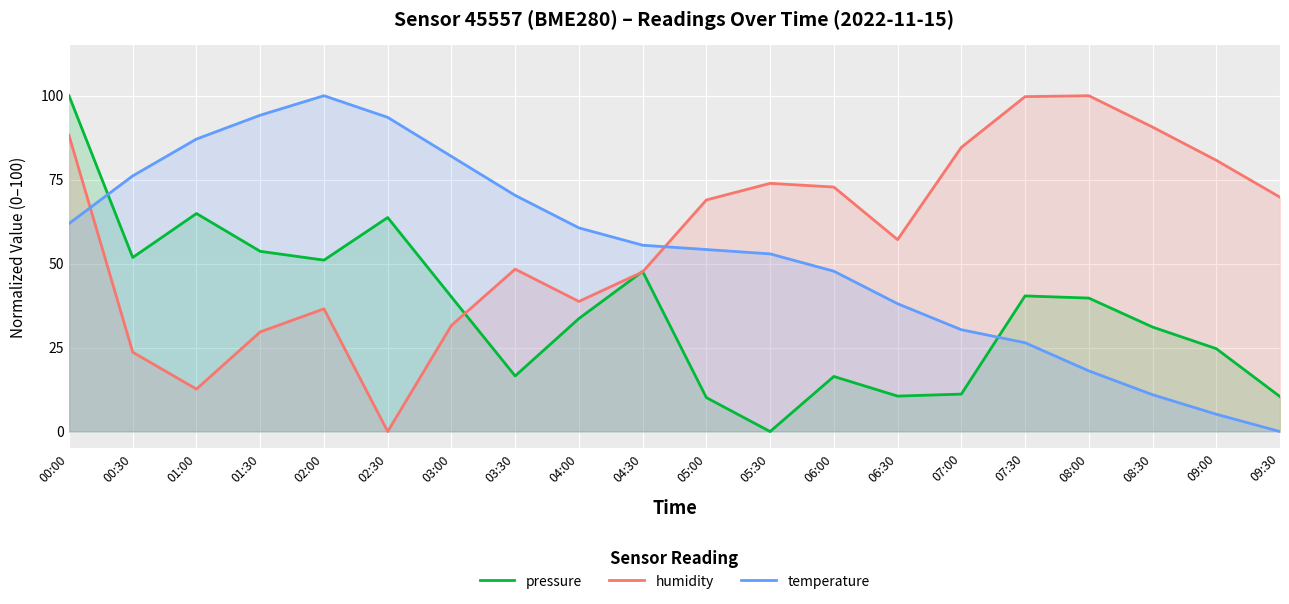

Which series ends up on top after the final intersection of temperature and humidity?

humidity